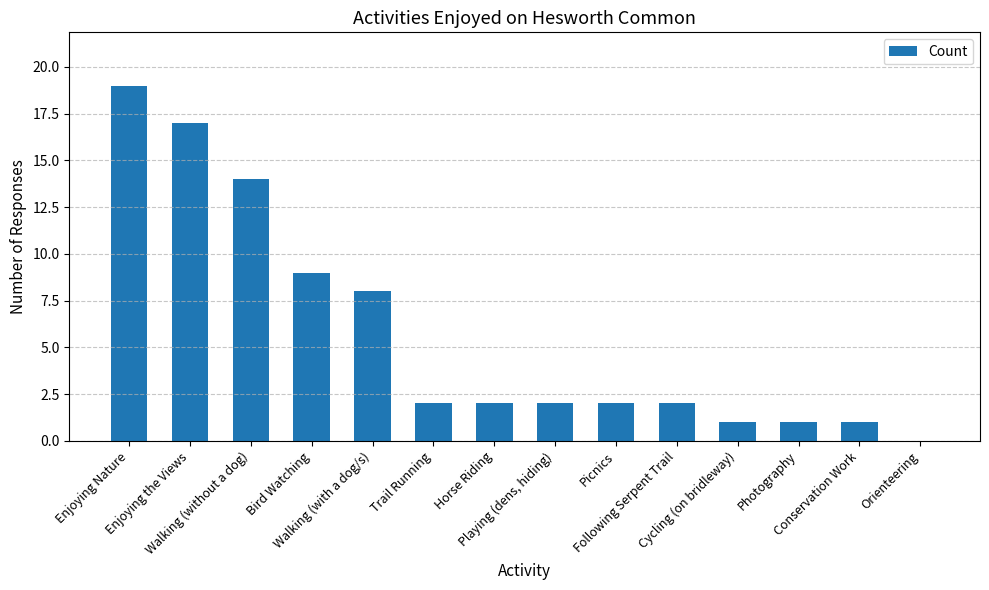

How many values are above zero?

13